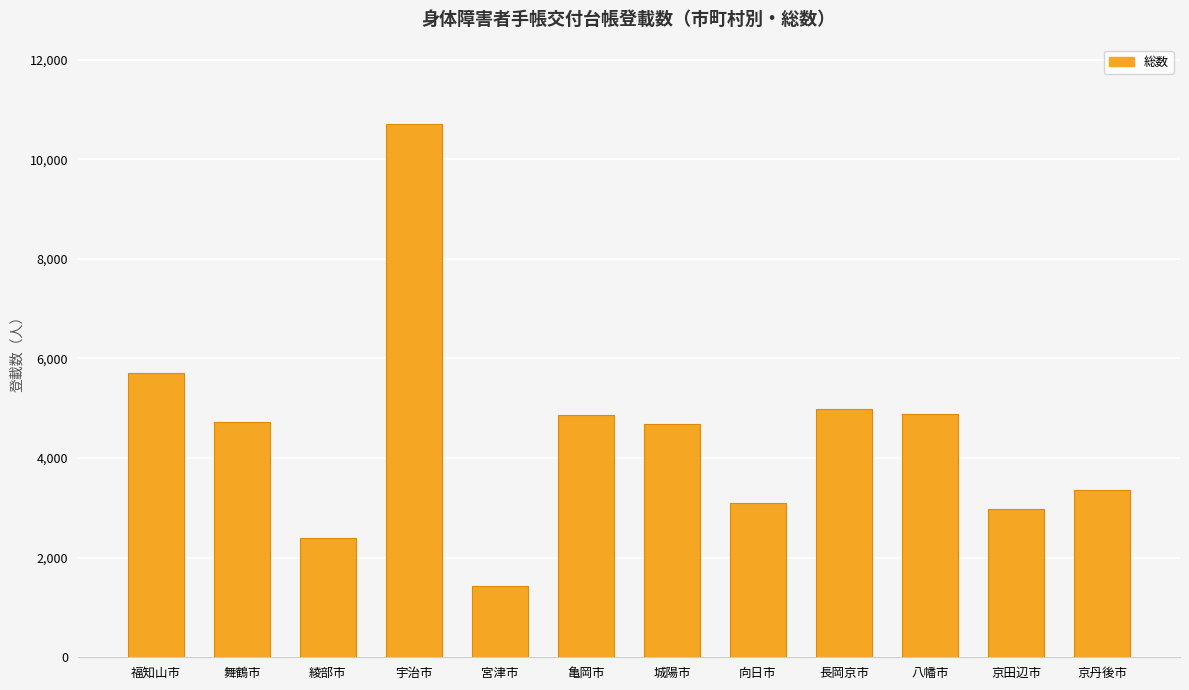

At which label does the data first exceed 4716?

福知山市